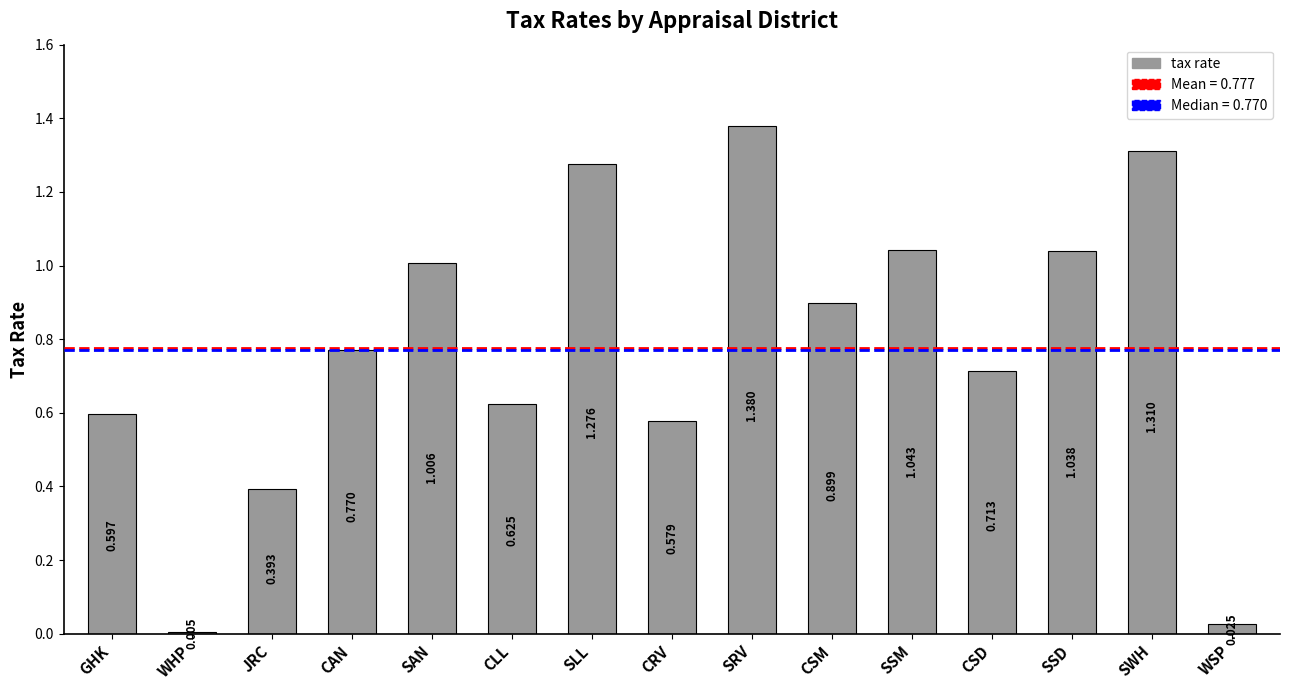

Which label corresponds to the largest value in the chart?

SRV